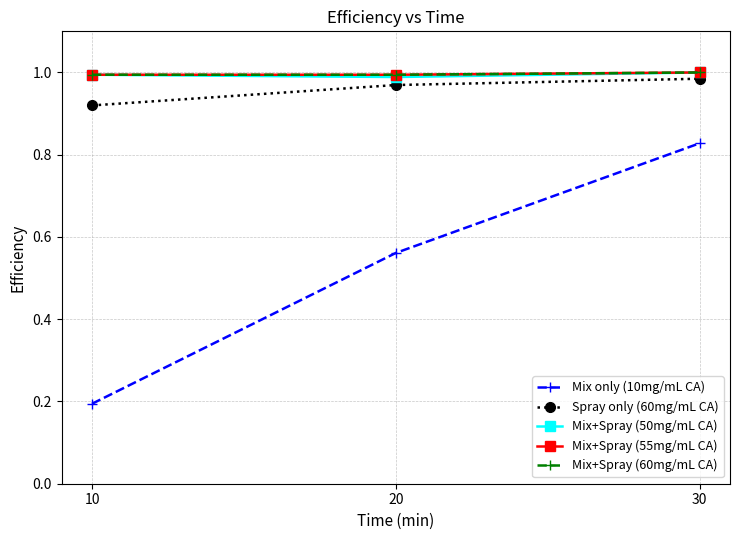

What is the value of the Mix+Spray (60mg/mL CA) point at the 1st from the left?

1.0